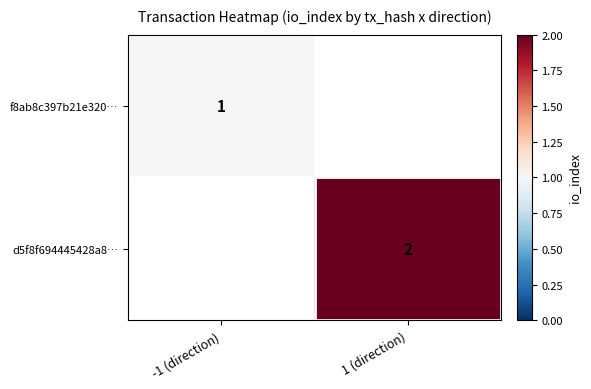

The value of f8ab8c397b21e320… at -1 (direction) is 1. True or false?

True